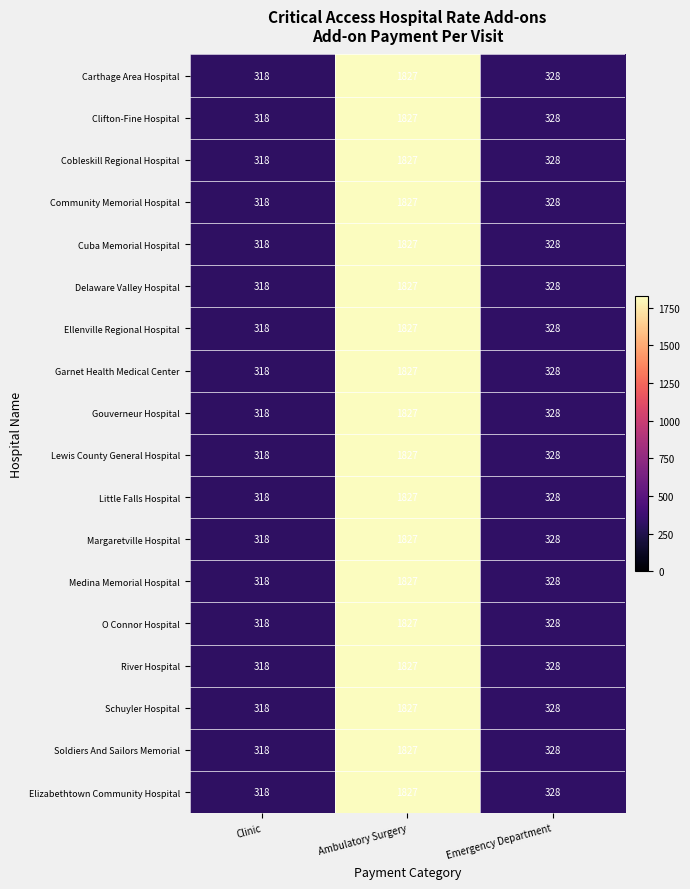

Which label corresponds to the smallest value in the chart?

Clinic